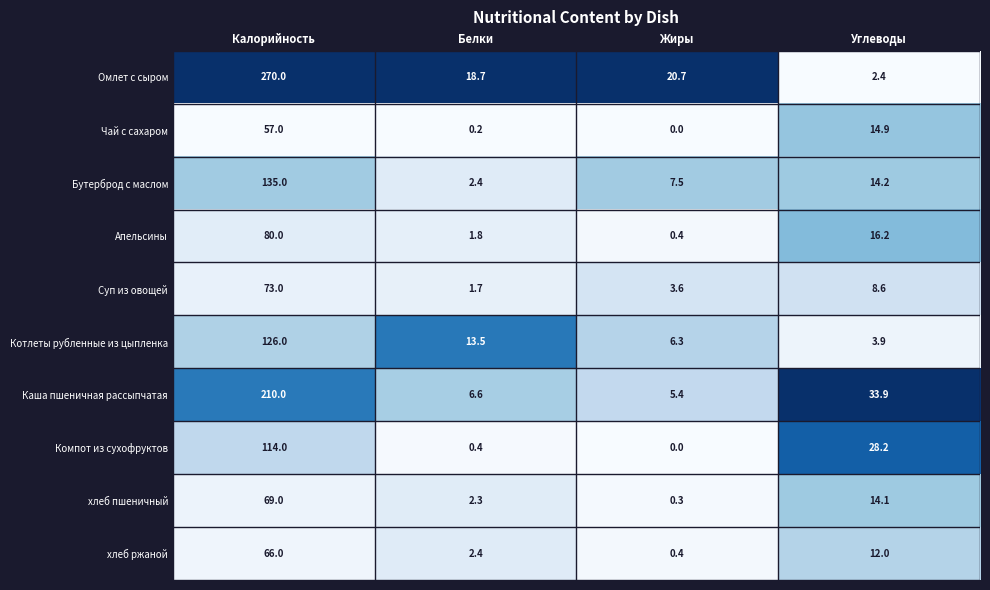

The value of Омлет с сыром at Углеводы is 2.4. True or false?

True